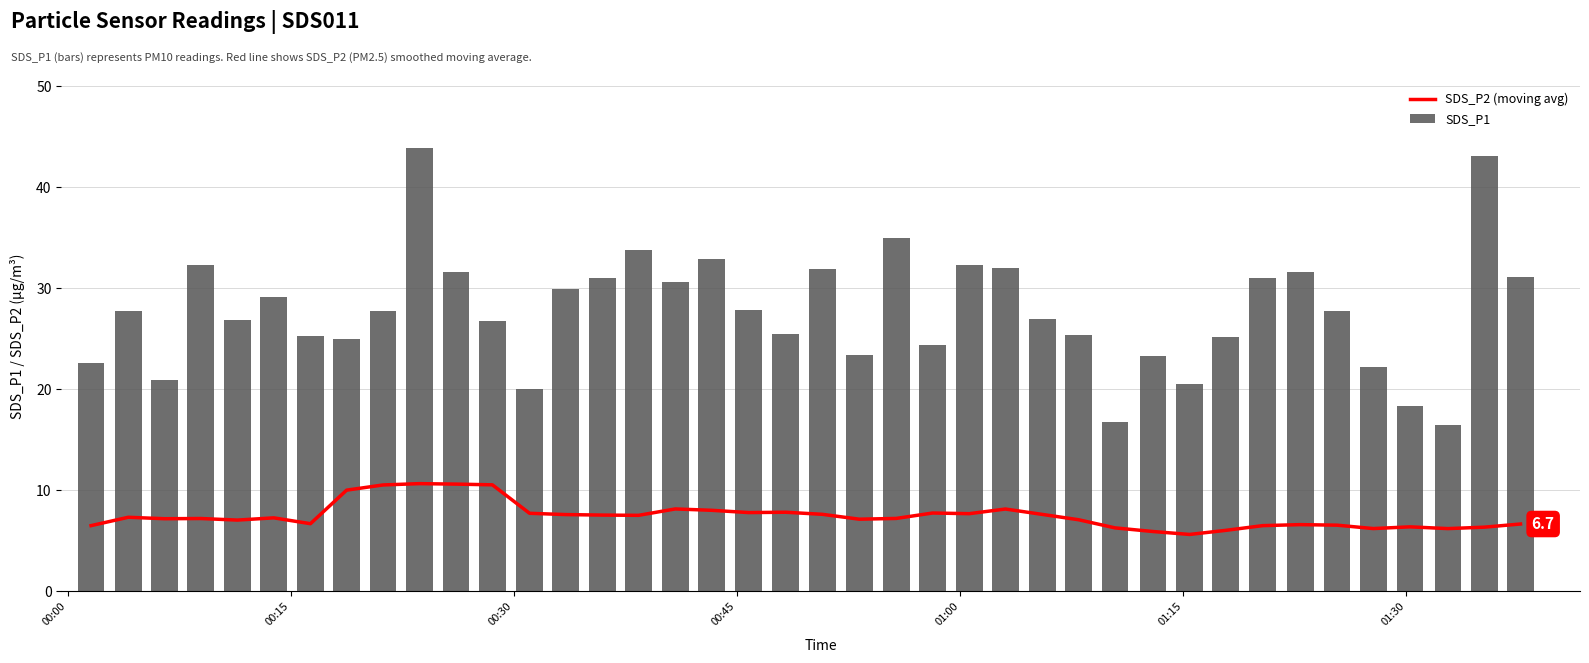

How many values in the SDS_P2 (moving avg) series are below 7?

14